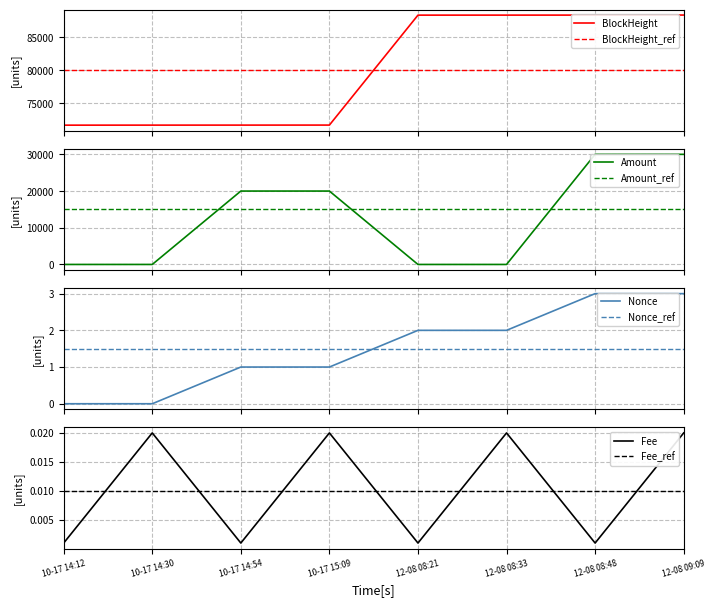

What is the minimum value for BlockHeight?

71699